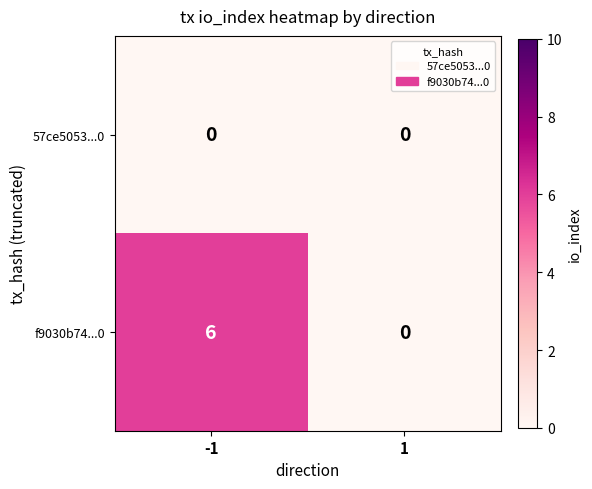

Rank the series at -1 from highest to lowest value.

f9030b74...0, 57ce5053...0